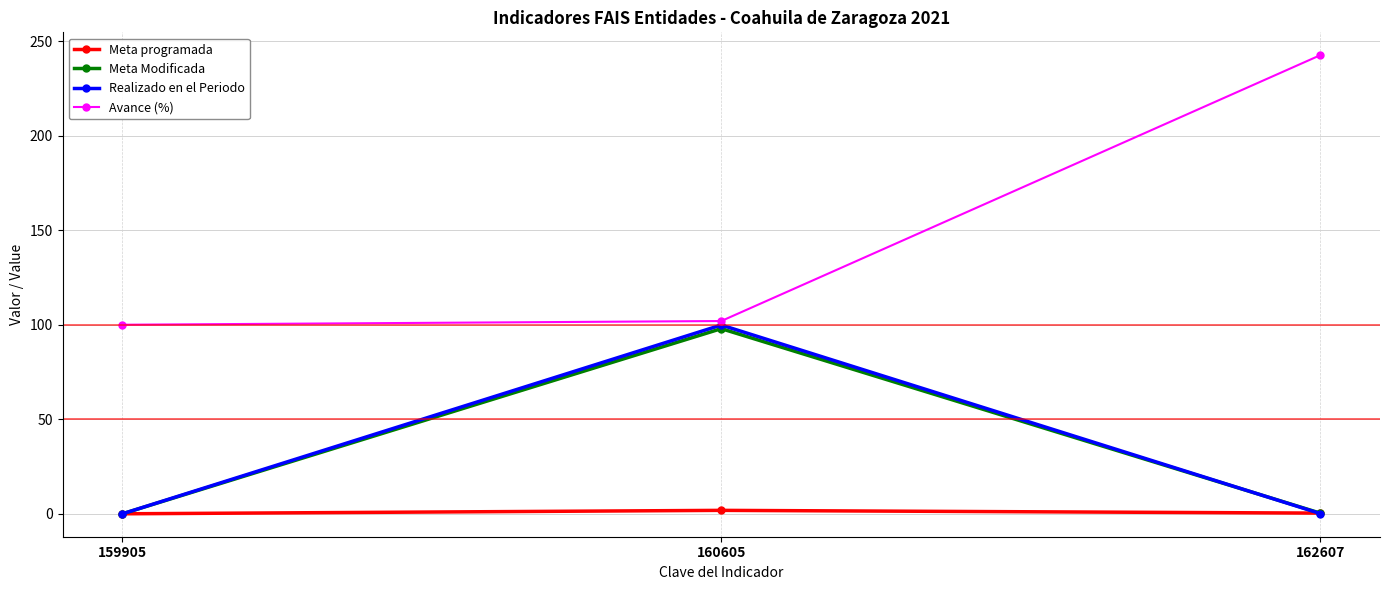

Reading right to left, list all the values displayed in this chart.

Meta programada: 0.4	1.8	0.0
Meta Modificada: 0.4	97.9	0.0
Realizado en el Periodo: 0.1	99.9	0.0
Avance (%): 242.5	102.0	100.0